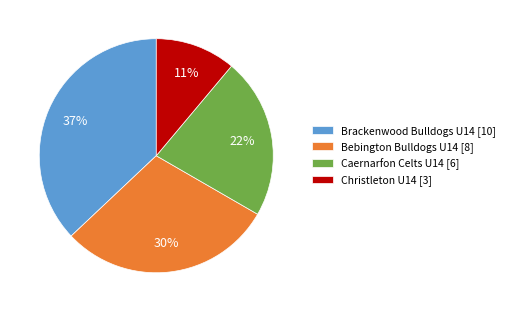

Do Bebington Bulldogs U14 and Brackenwood Bulldogs U14 together represent more than half of the pie?

Yes